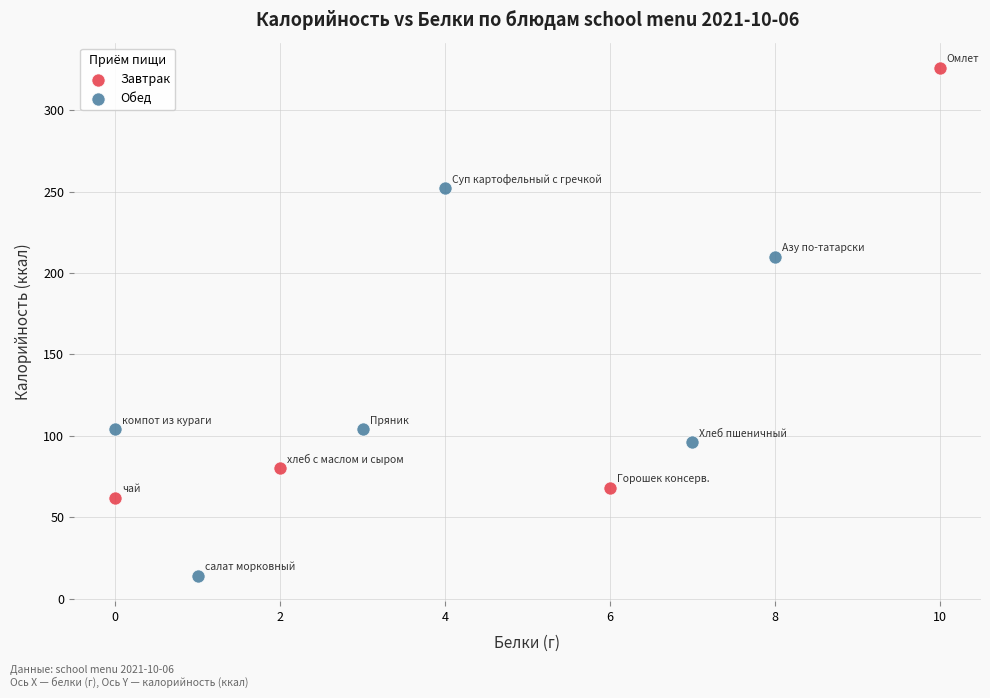

What are all the series names shown in the legend?

Завтрак, Обед